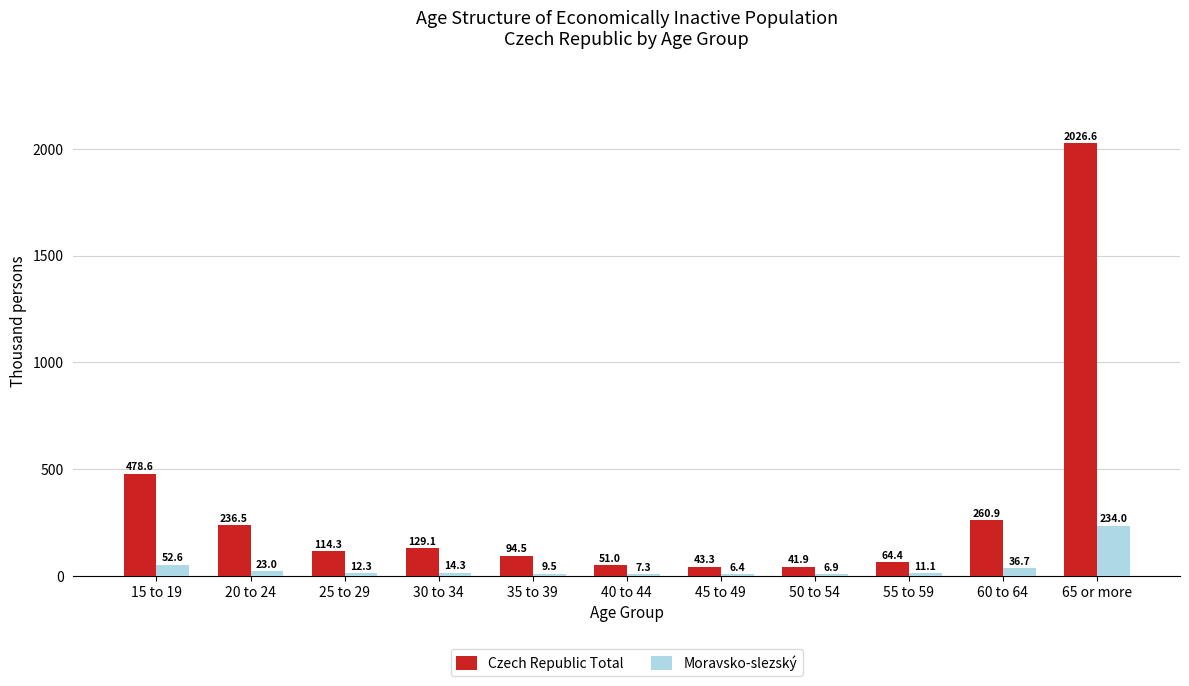

Reading left to right, list all the values displayed in this chart.

Czech Republic Total: 15 to 19=478.6	20 to 24=236.5	25 to 29=114.3	30 to 34=129.1	35 to 39=94.5	40 to 44=51.0	45 to 49=43.3	50 to 54=41.9	55 to 59=64.4	60 to 64=260.9	65 or more=2026.6
Moravsko-slezský: 15 to 19=52.6	20 to 24=23.0	25 to 29=12.3	30 to 34=14.3	35 to 39=9.5	40 to 44=7.3	45 to 49=6.4	50 to 54=6.9	55 to 59=11.1	60 to 64=36.7	65 or more=234.0